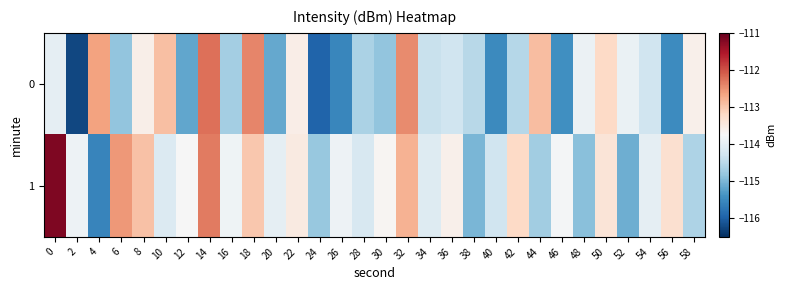

Count the number of categories in the chart.

30